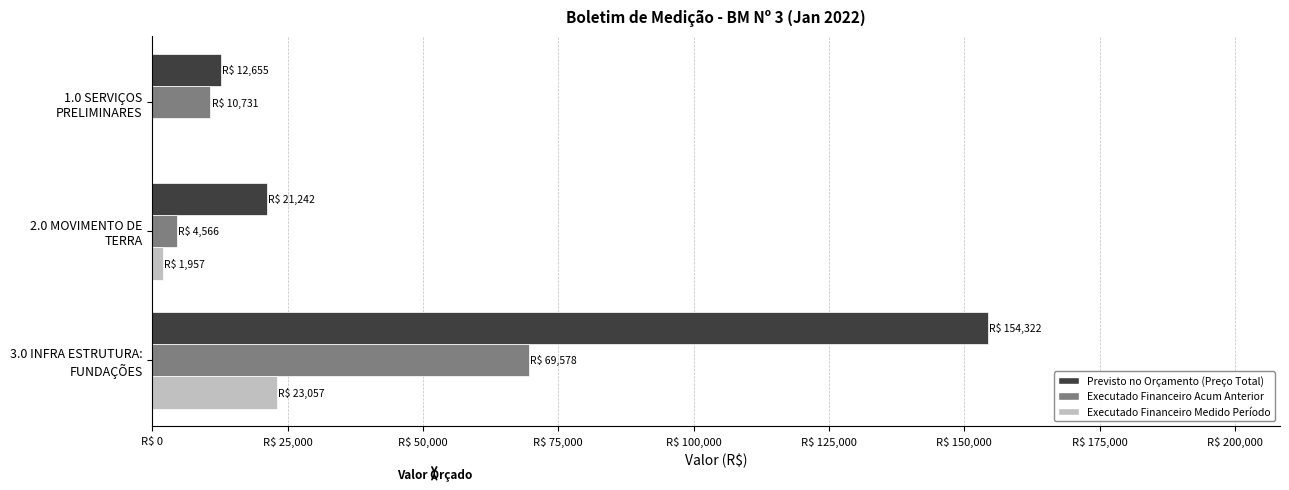

What are all the series names shown in the legend?

Previsto no Orçamento (Preço Total), Executado Financeiro Acum Anterior, Executado Financeiro Medido Período